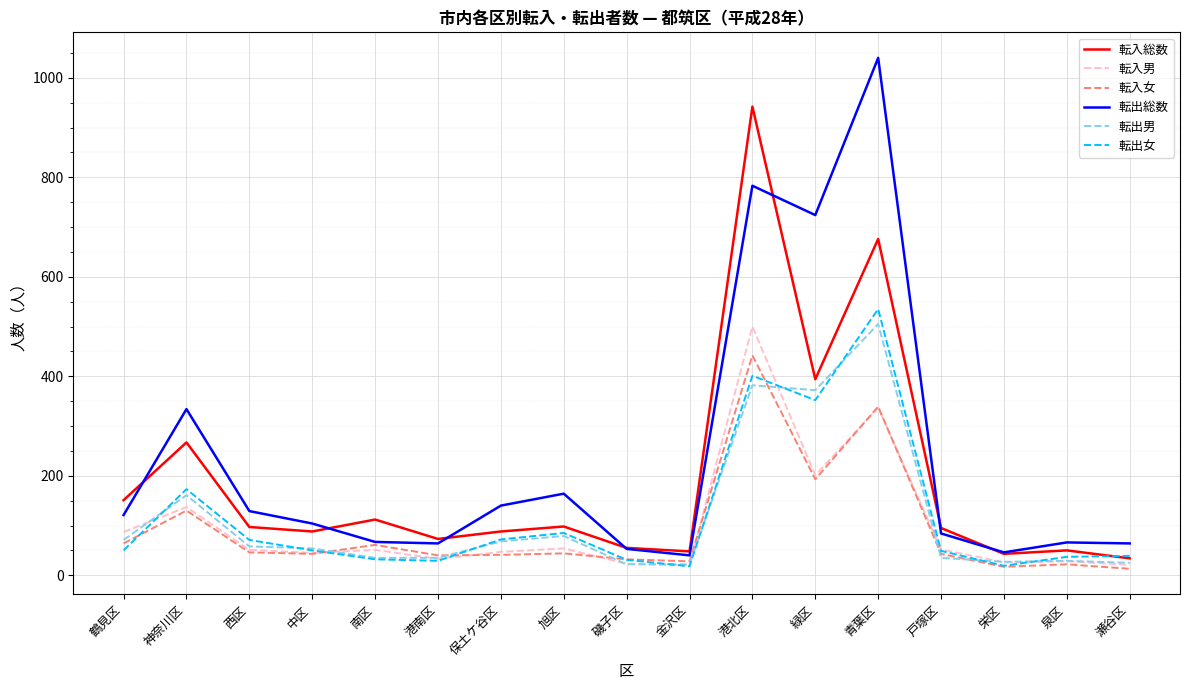

What position from the right is 戸塚区?

4